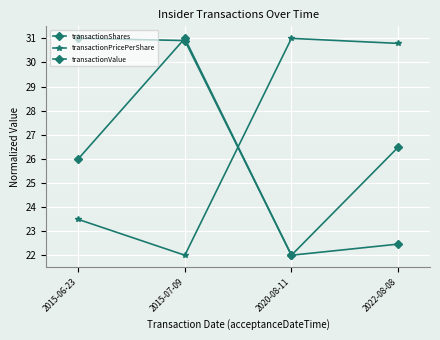

How many distinct data groups are displayed?

3